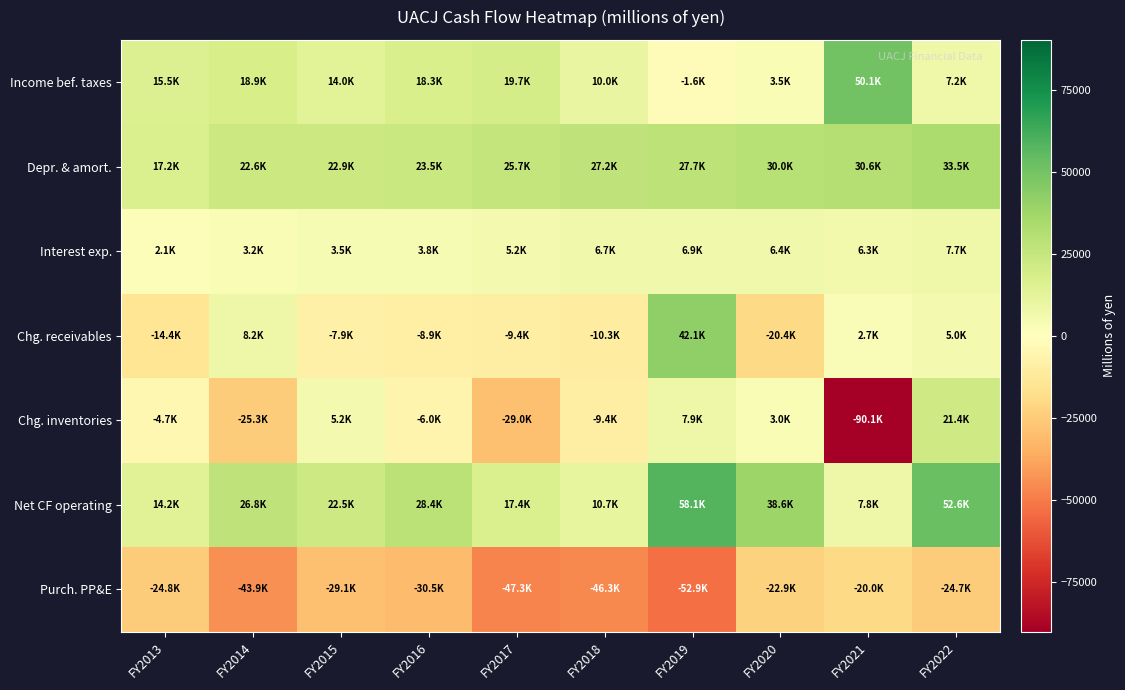

Reading left to right, what are all the values shown in this chart?

Income bef. taxes: FY2013=15523	FY2014=18856	FY2015=13976	FY2016=18281	FY2017=19692	FY2018=10041	FY2019=-1622	FY2020=3473	FY2021=50114	FY2022=7166
Depr. & amort.: FY2013=17165	FY2014=22636	FY2015=22893	FY2016=23508	FY2017=25686	FY2018=27215	FY2019=27748	FY2020=30007	FY2021=30585	FY2022=33493
Interest exp.: FY2013=2087	FY2014=3221	FY2015=3525	FY2016=3790	FY2017=5213	FY2018=6740	FY2019=6921	FY2020=6352	FY2021=6333	FY2022=7682
Chg. receivables: FY2013=-14361	FY2014=8192	FY2015=-7873	FY2016=-8855	FY2017=-9423	FY2018=-10275	FY2019=42113	FY2020=-20359	FY2021=2674	FY2022=4997
Chg. inventories: FY2013=-4735	FY2014=-25294	FY2015=5228	FY2016=-5983	FY2017=-29046	FY2018=-9431	FY2019=7936	FY2020=2977	FY2021=-90126	FY2022=21396
Net CF operating: FY2013=14233	FY2014=26777	FY2015=22511	FY2016=28393	FY2017=17381	FY2018=10651	FY2019=58115	FY2020=38623	FY2021=7799	FY2022=52587
Purch. PP&E: FY2013=-24773	FY2014=-43870	FY2015=-29126	FY2016=-30544	FY2017=-47289	FY2018=-46295	FY2019=-52851	FY2020=-22898	FY2021=-20022	FY2022=-24695